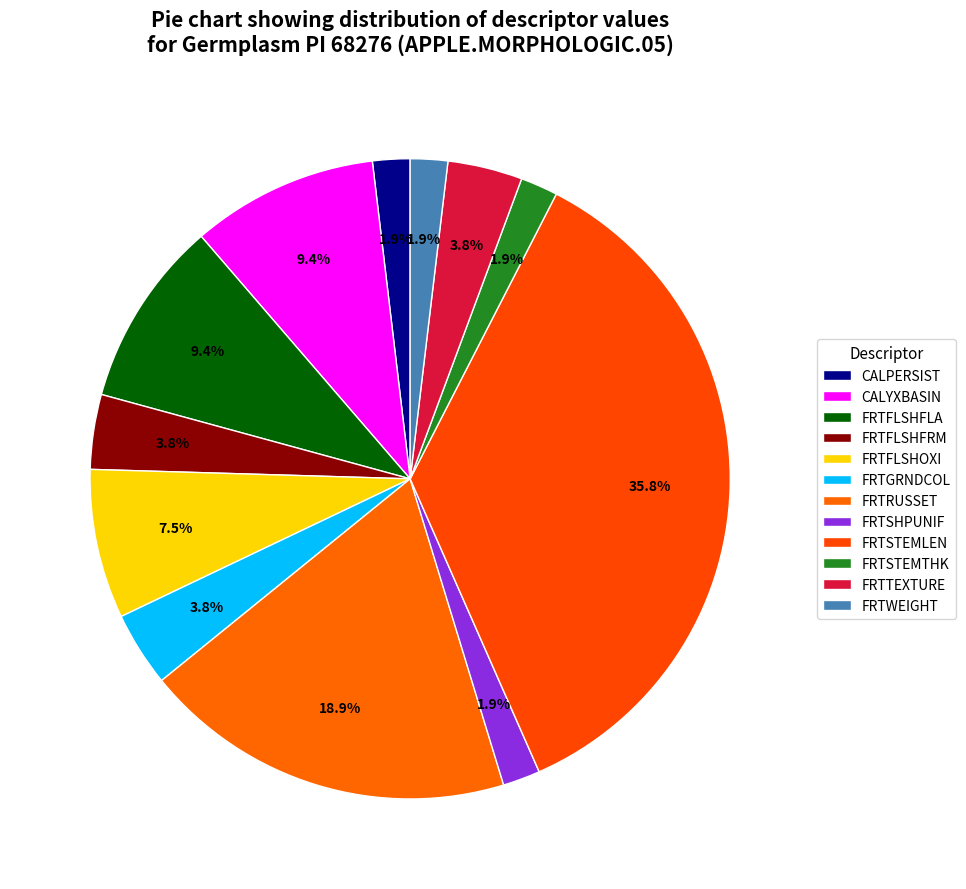

Which has a higher value, FRTFLSHFLA or FRTFLSHOXI?

FRTFLSHFLA